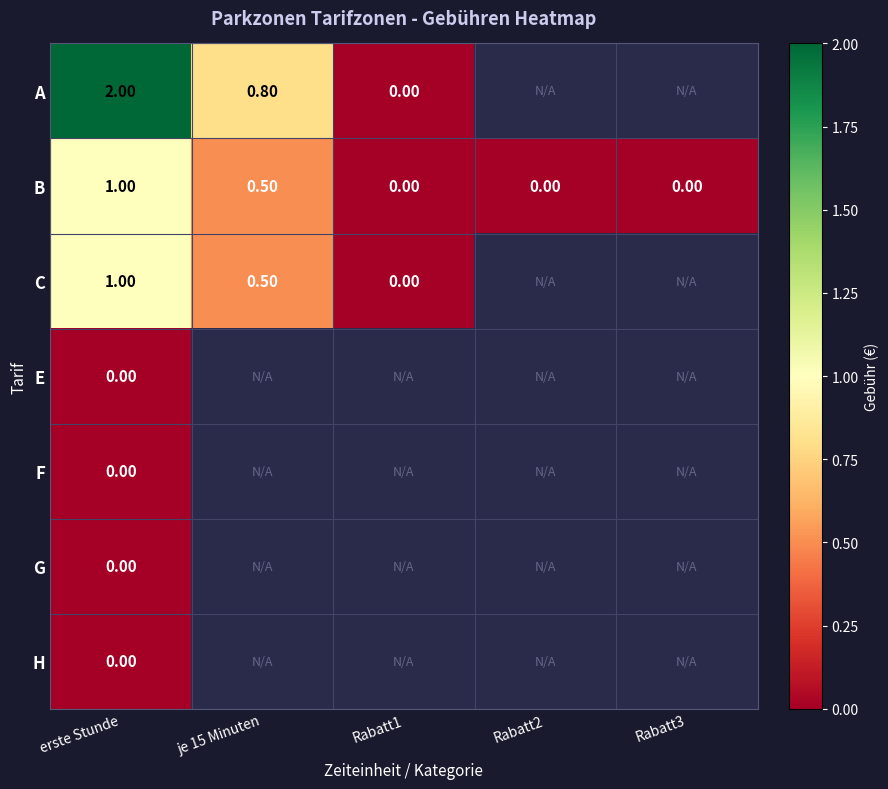

Which series has the widest spread of values?

A